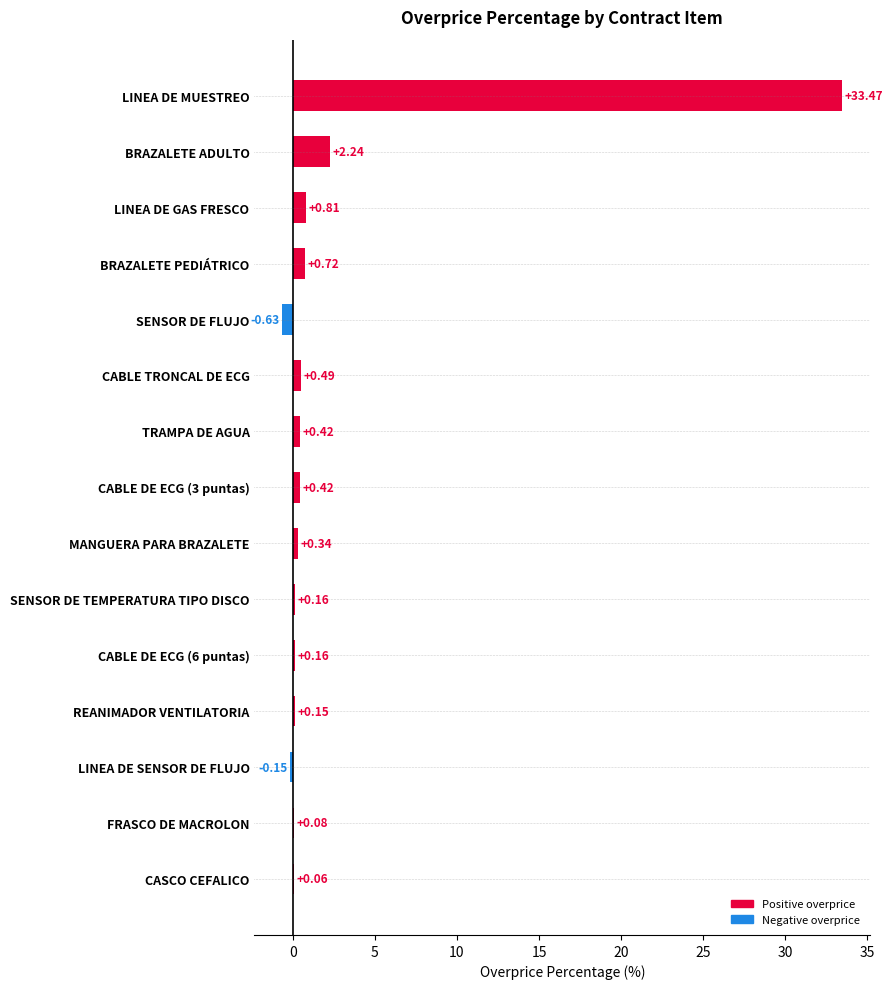

What is the smallest value displayed?

-0.6